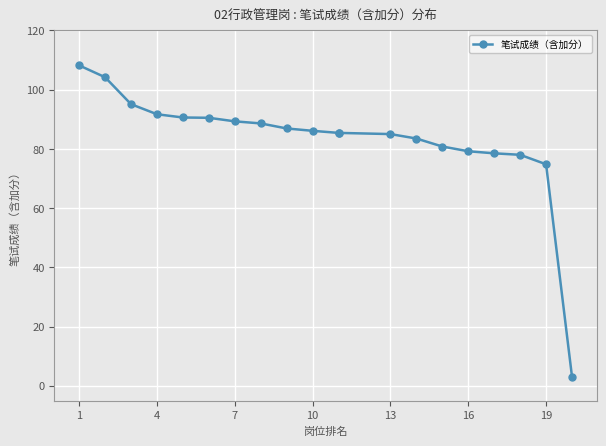

What is the difference between the maximum and minimum values?

105.2